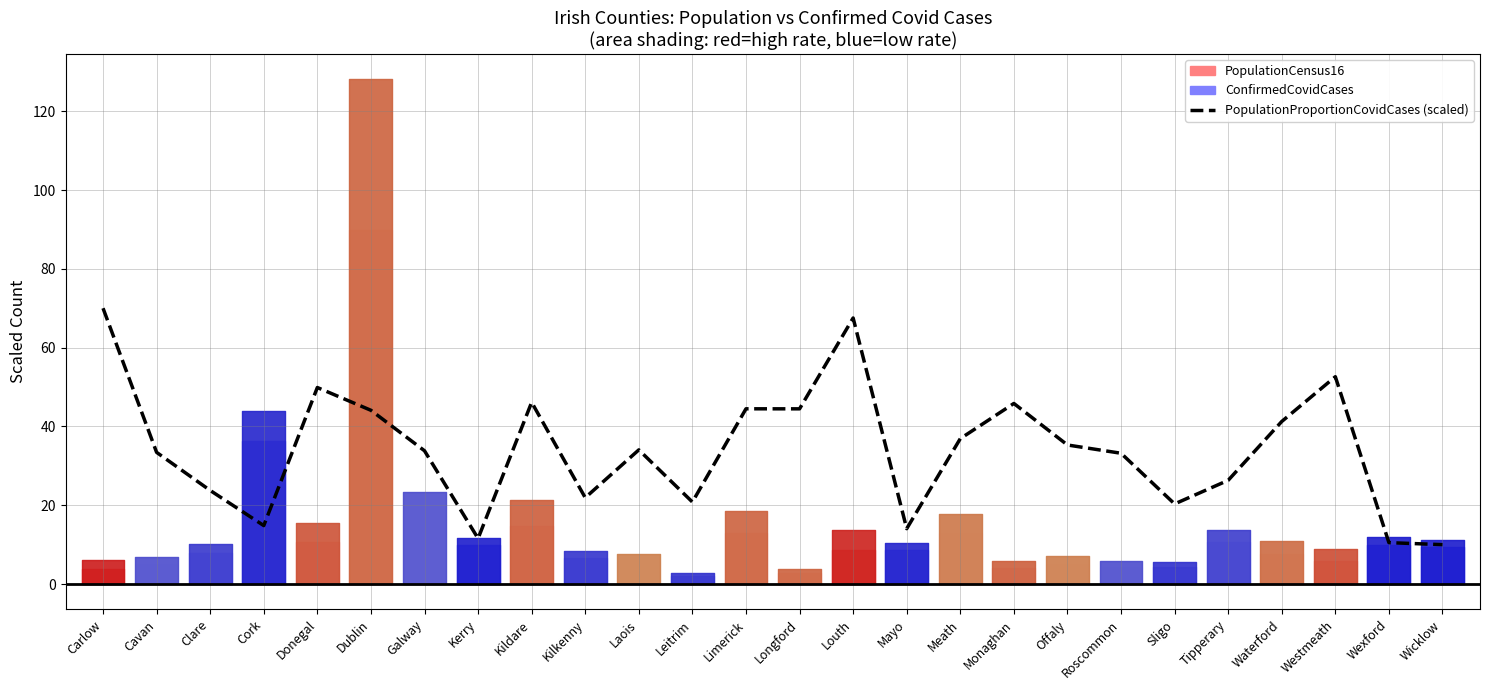

What is the sum of all values?

887.1